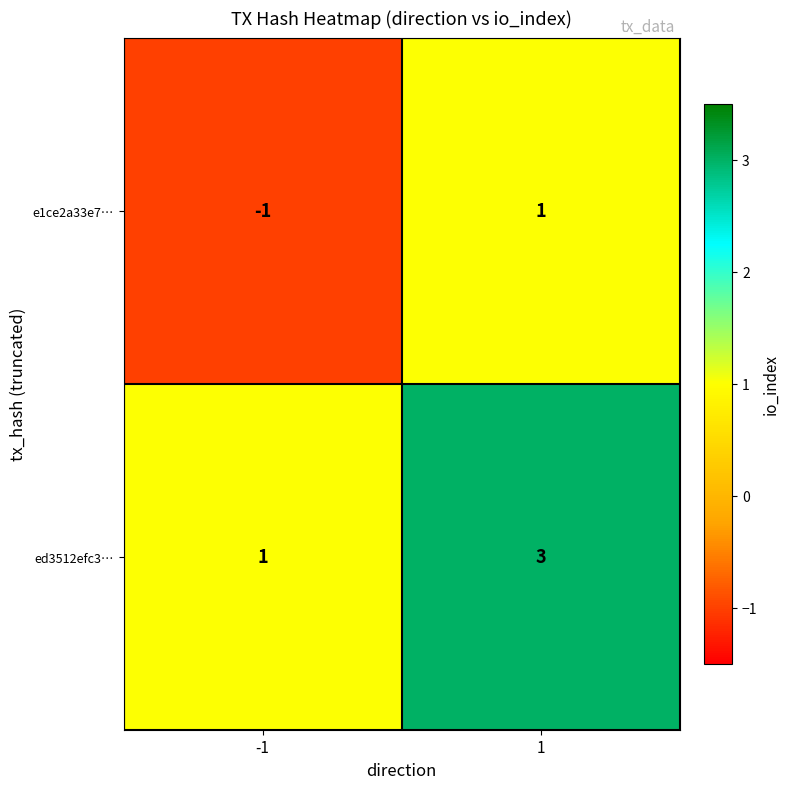

What is the sum of all ed3512efc3… values?

4